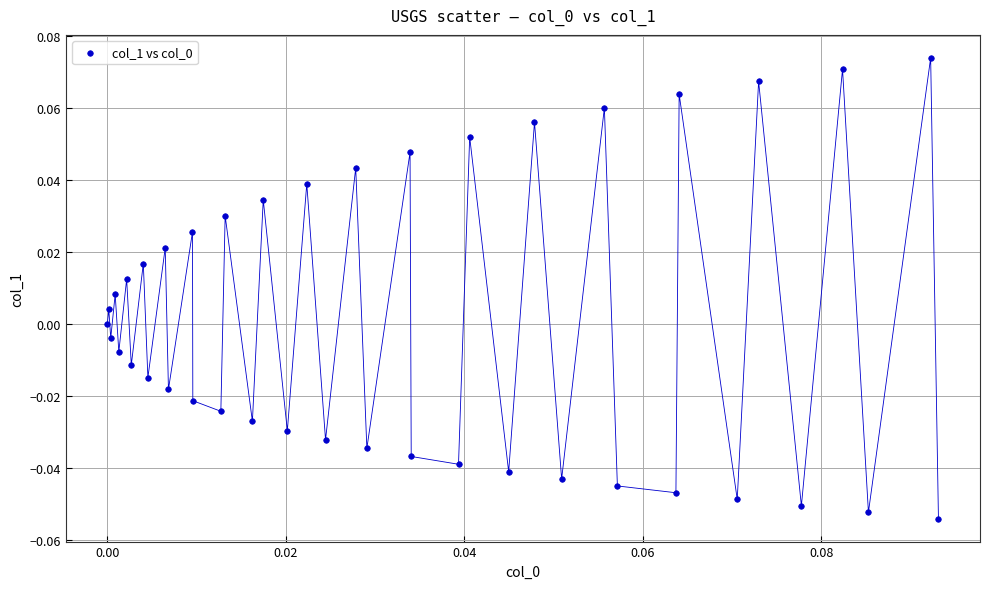

How many points are shown in the scatter plot?

40